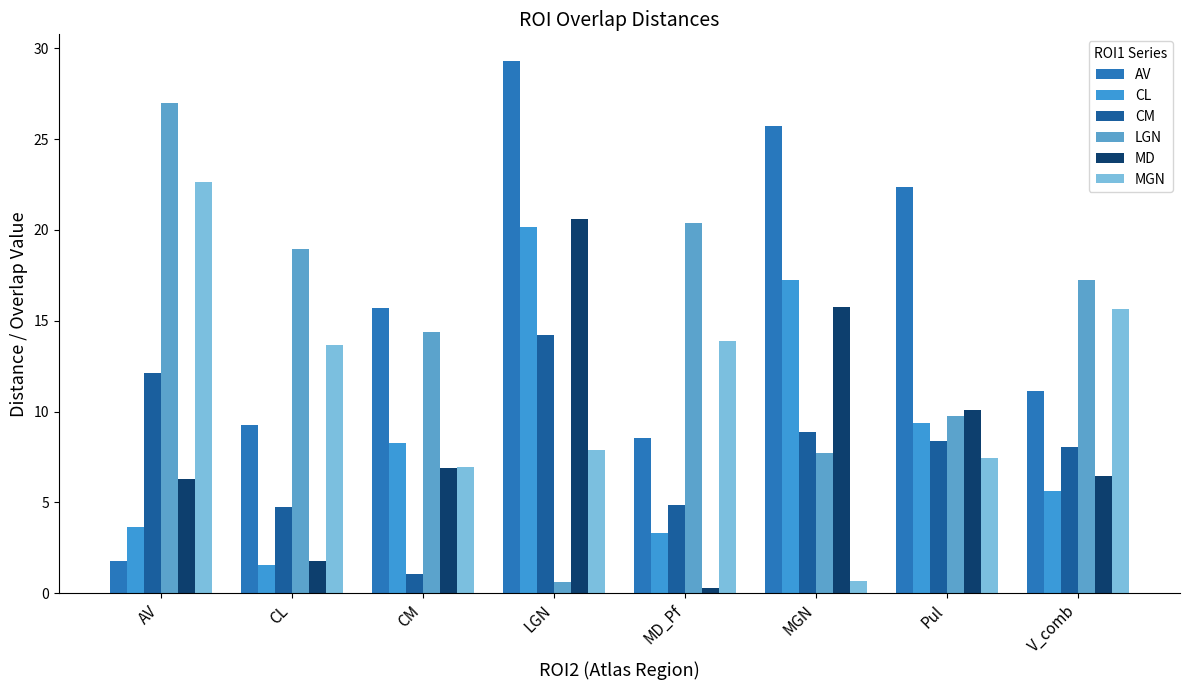

Which category has the highest value across all series?

LGN